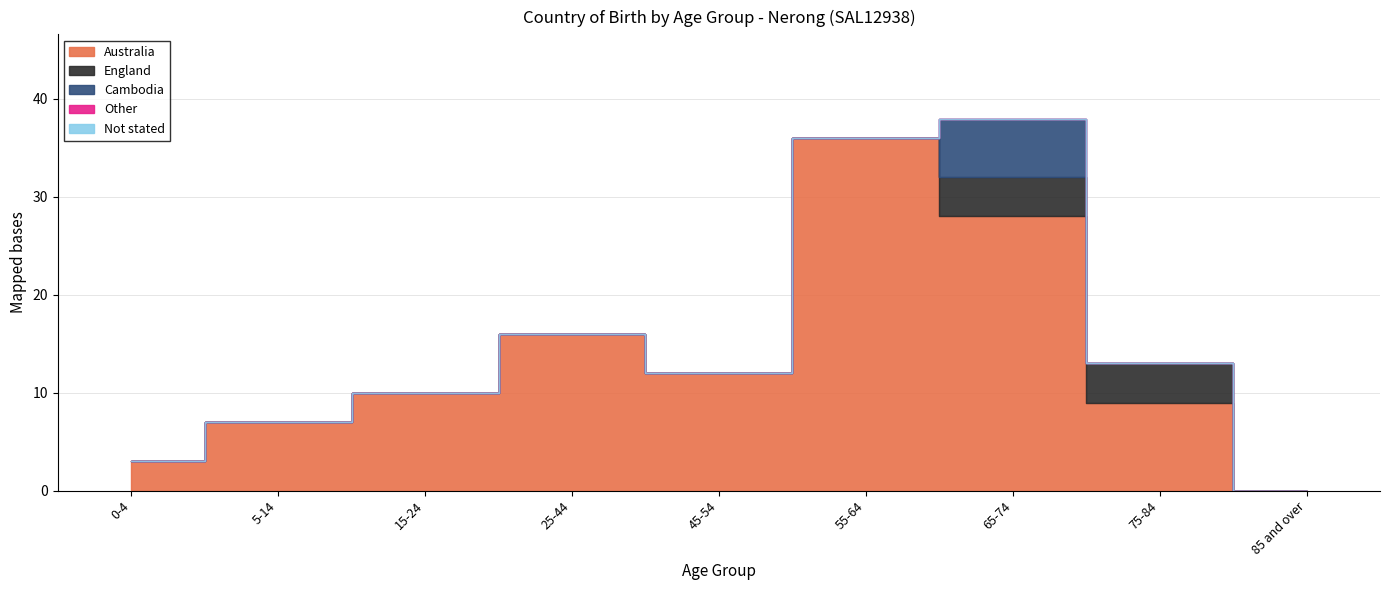

Reading left to right, transcribe all the data shown in this chart.

Australia: 3	7	10	16	12	36	28	9	0
England: 0	0	0	0	0	0	4	4	0
Cambodia: 0	0	0	0	0	0	6	0	0
Other: 0	0	0	0	0	0	0	0	0
Not stated: 0	0	0	0	0	0	0	0	0